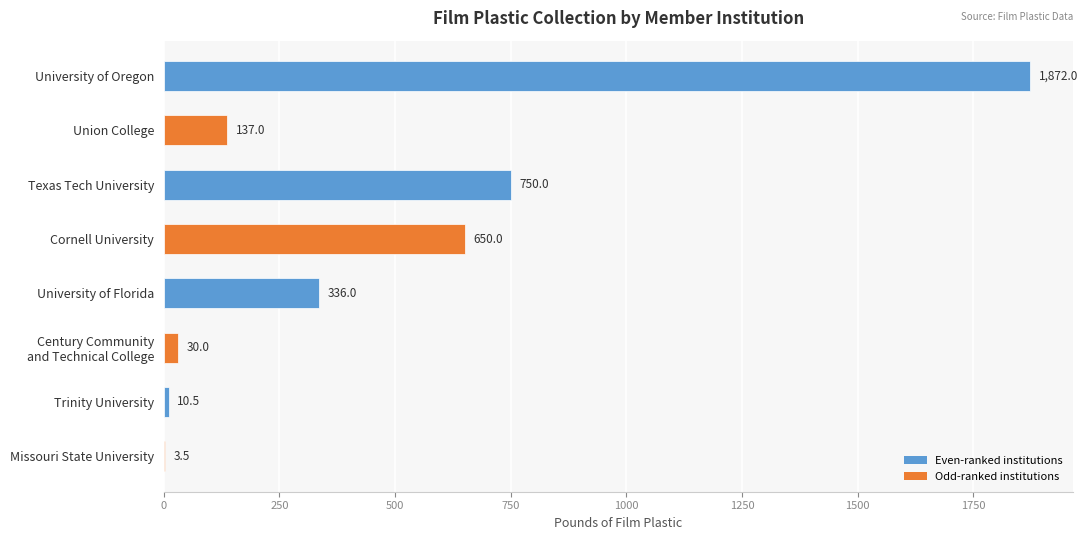

Where is the data nearest to the value 937?

Texas Tech University